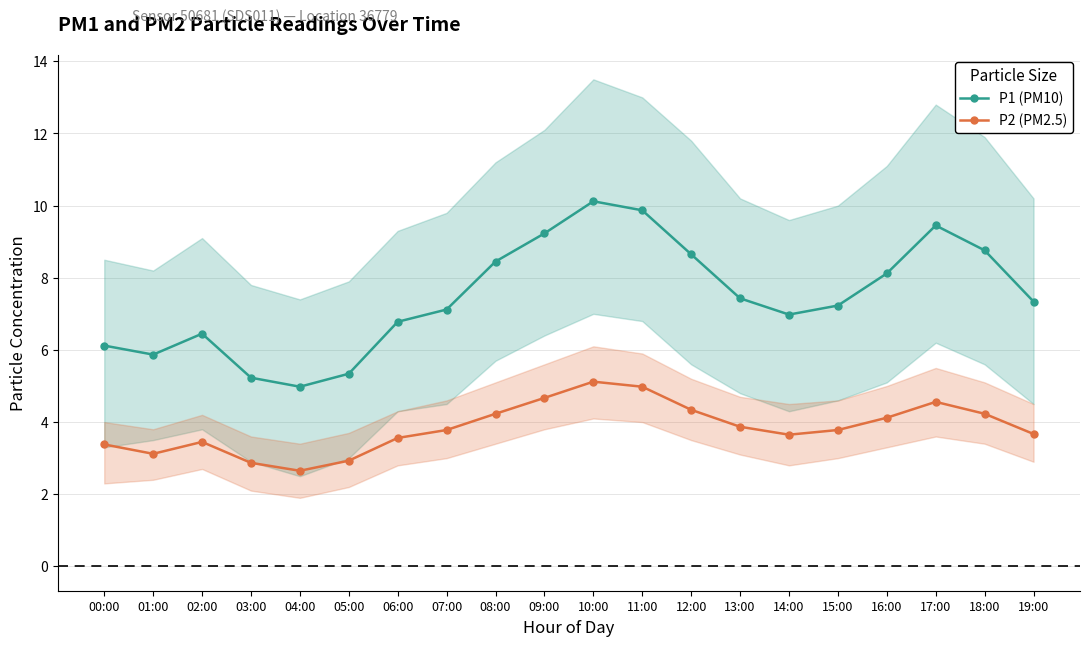

Between 06:00 and 17:00, which series saw the biggest shift?

P1